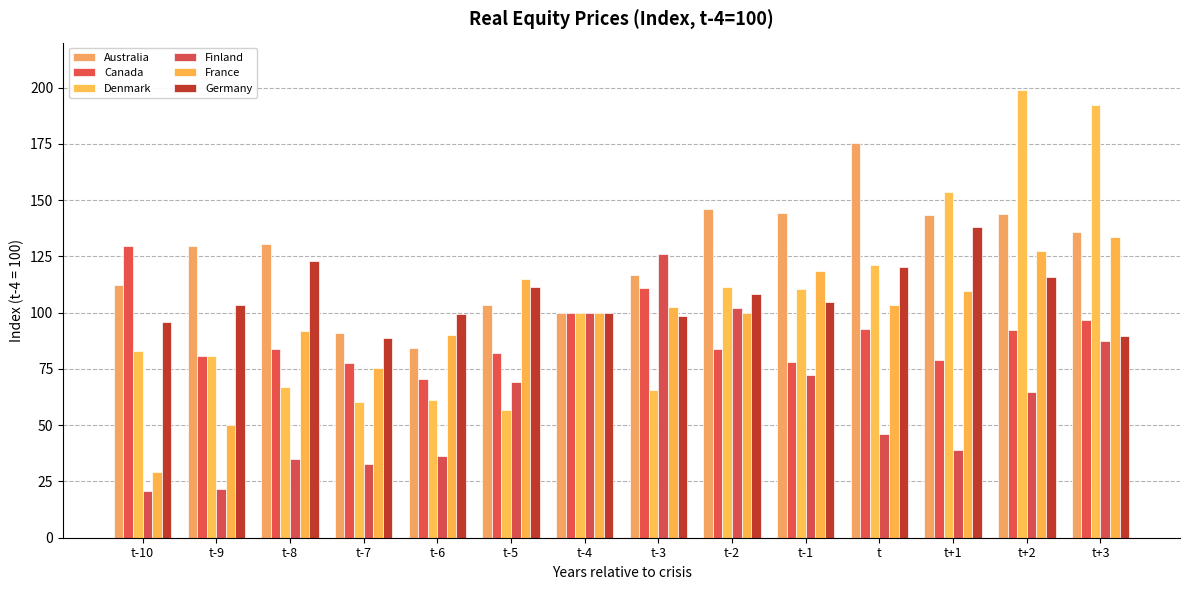

Which category has the lowest value in the France series?

t-10